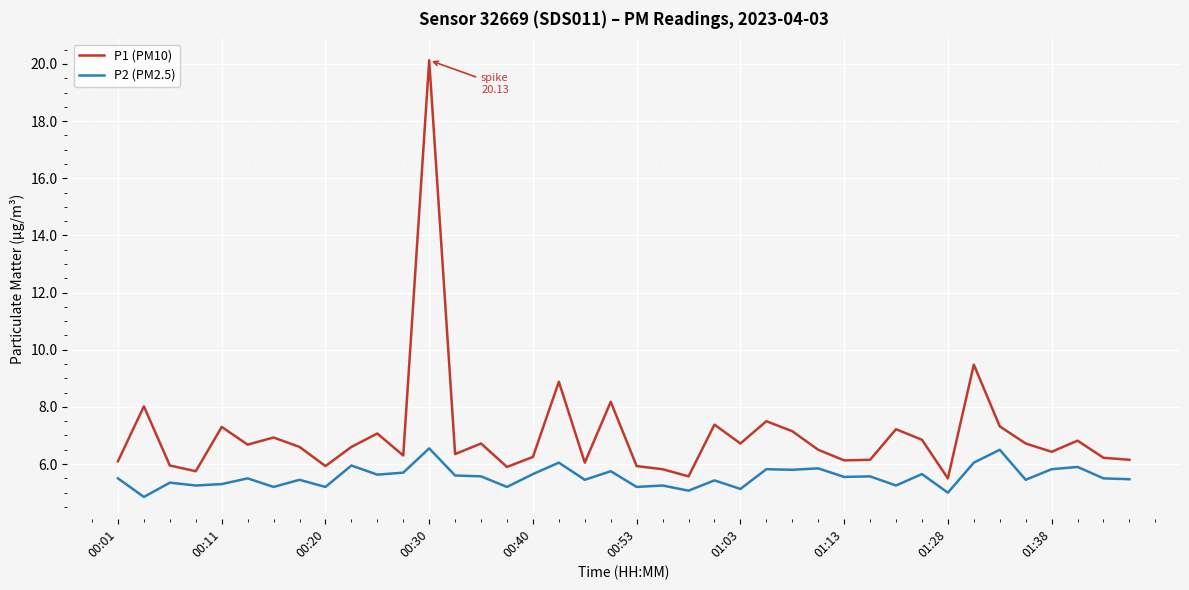

What is the difference between the maximum and minimum values in the P2 (PM2.5) series?

1.7